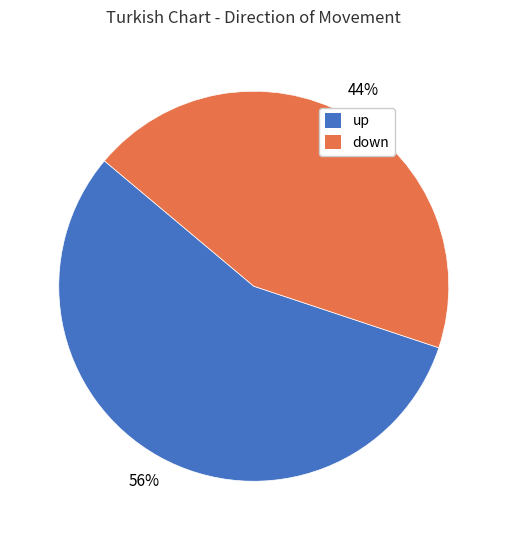

Which category has the biggest portion of the pie?

up